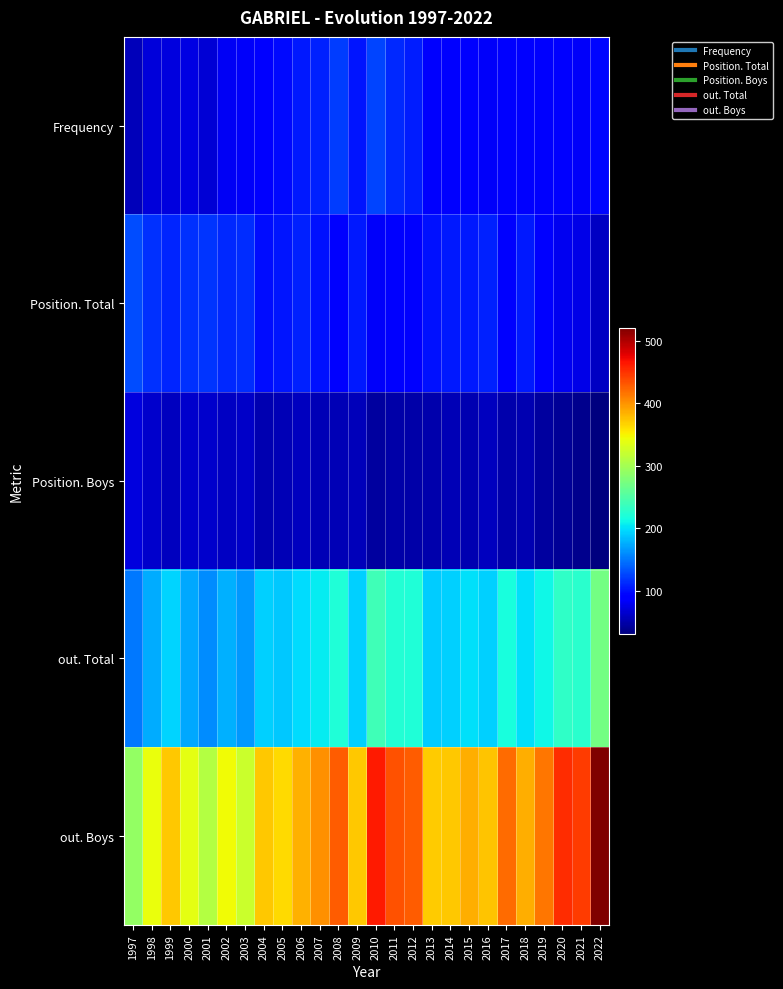

Which series has the largest total across all categories?

out. Boys